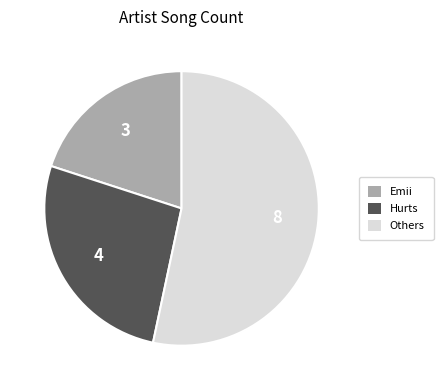

Is there a majority slice in this chart?

Yes